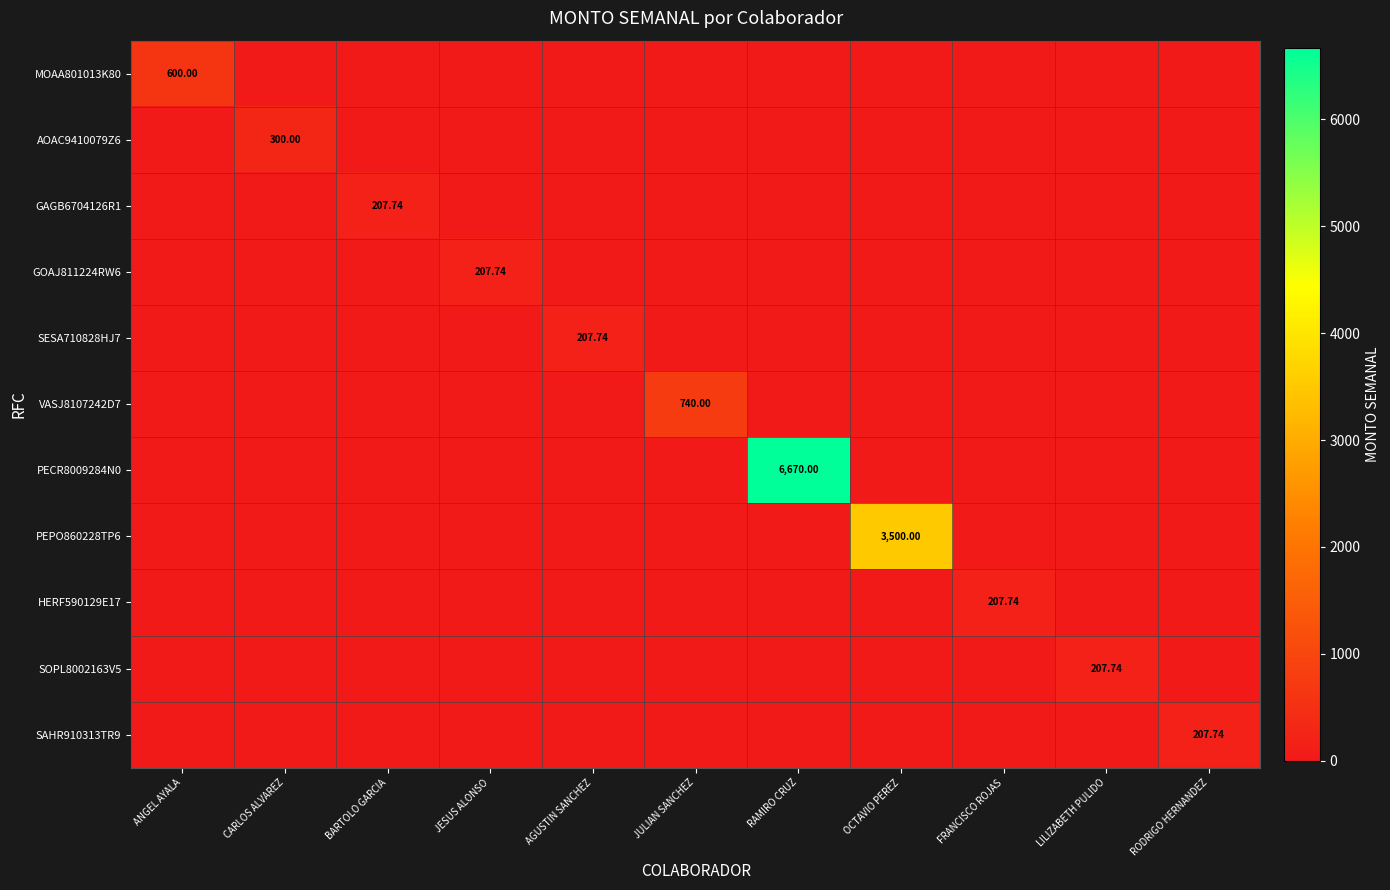

At which category is the sum across all series the highest?

RAMIRO CRUZ